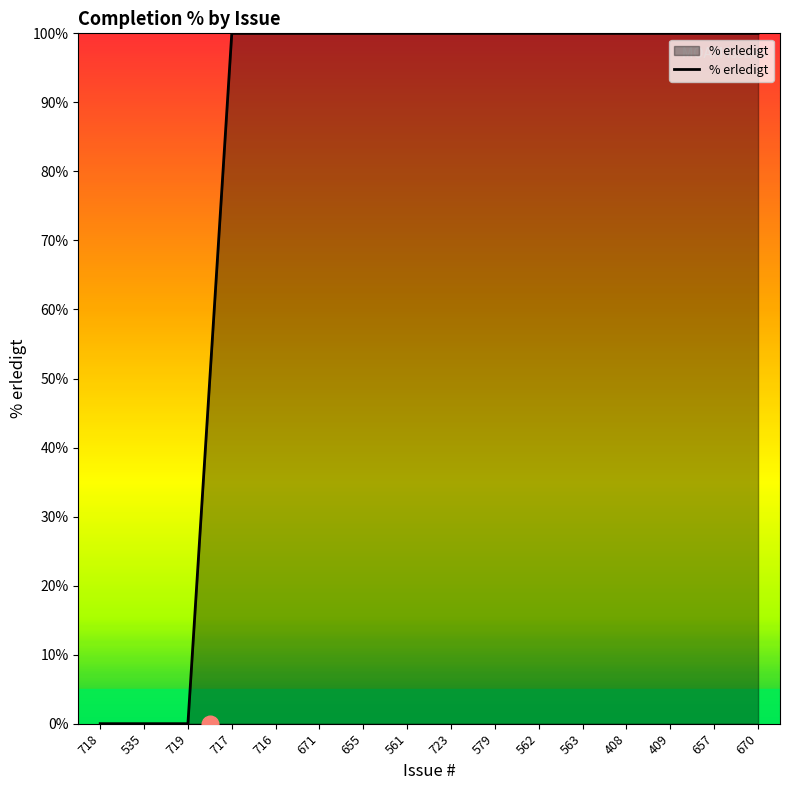

What is the sum of the values at 563 and 409?

200